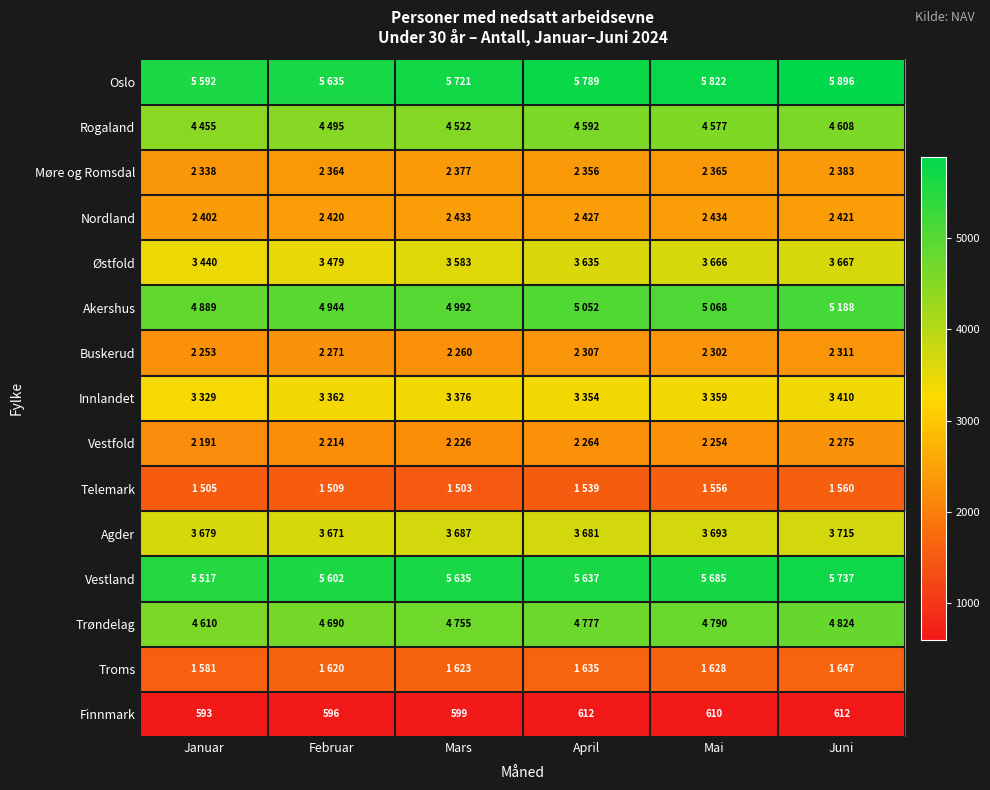

Is it true that Finnmark equals 599 at Mars?

True